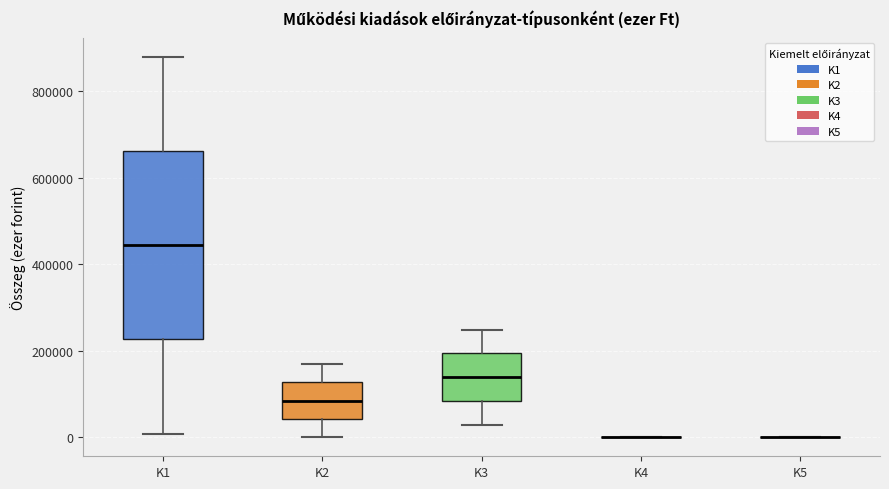

Reading left to right, read every box against the y-axis: the position of its median line, the range the box covers, and the ends of its whiskers. The values are not printed on the chart, so give them approximately, as read against the axis.

K1: median 440000, box 220000 to 660000, whiskers 0 to 880000
K2: median 80000, box 40000 to 120000, whiskers 0 to 160000
K3: median 140000, box 80000 to 200000, whiskers 20000 to 240000
K4: box collapsed to a line at 0, whiskers 0 to 0
K5: box collapsed to a line at 0, whiskers 0 to 0